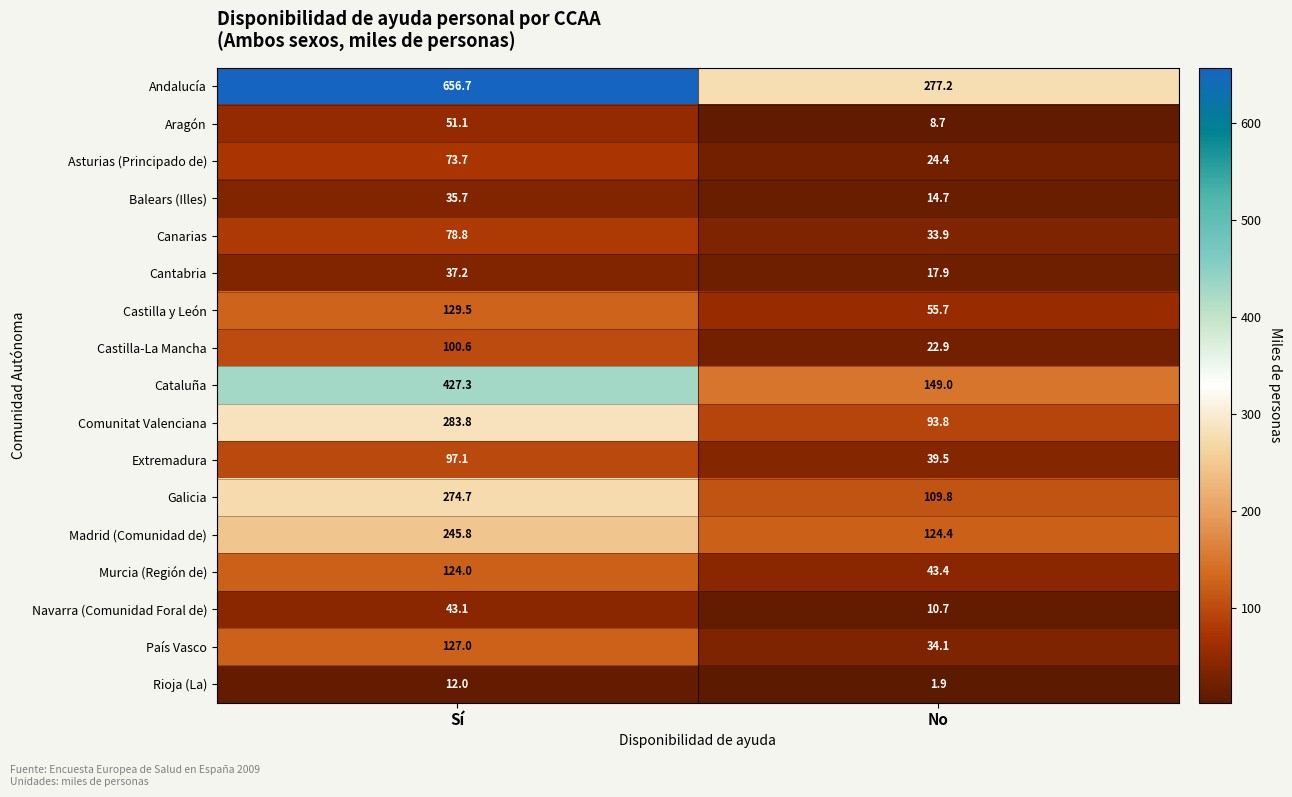

The value of Andalucía at No is 277.2. True or false?

True